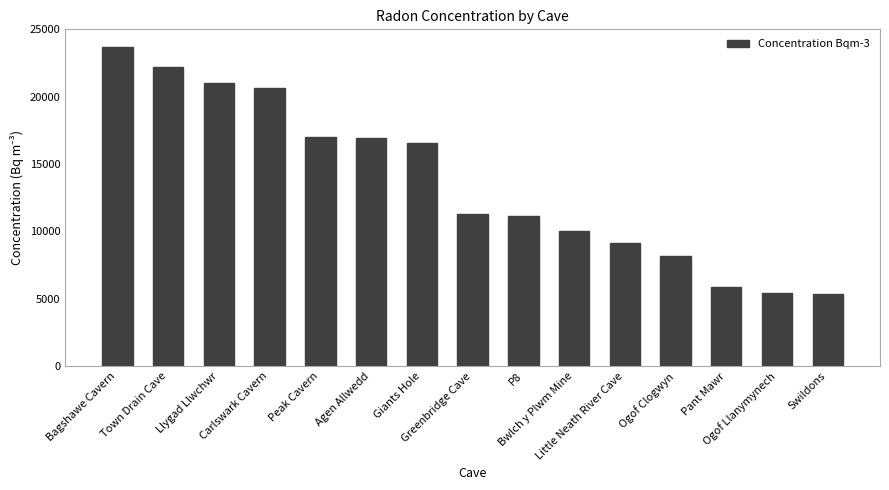

What is the difference between the maximum and second lowest values?

18267